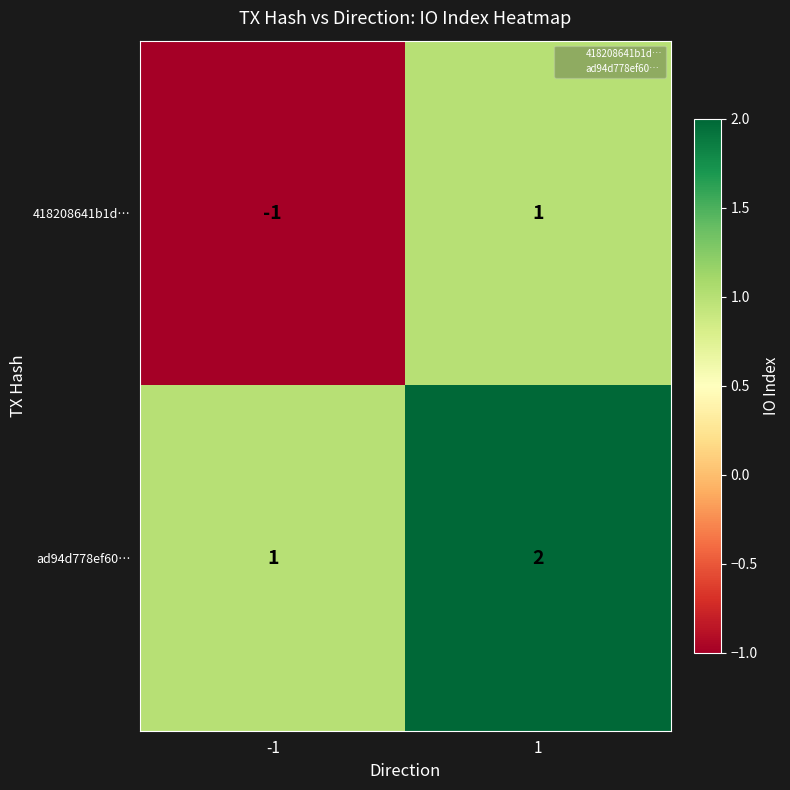

What is the sum of the ad94d778ef60… values at 1 and -1?

3